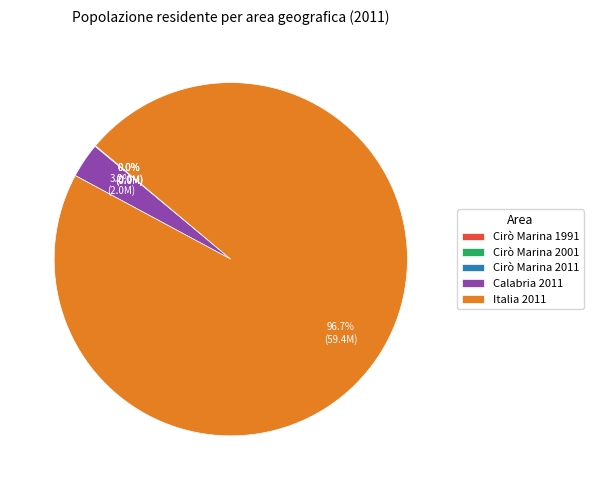

Is there a majority slice in this chart?

Yes